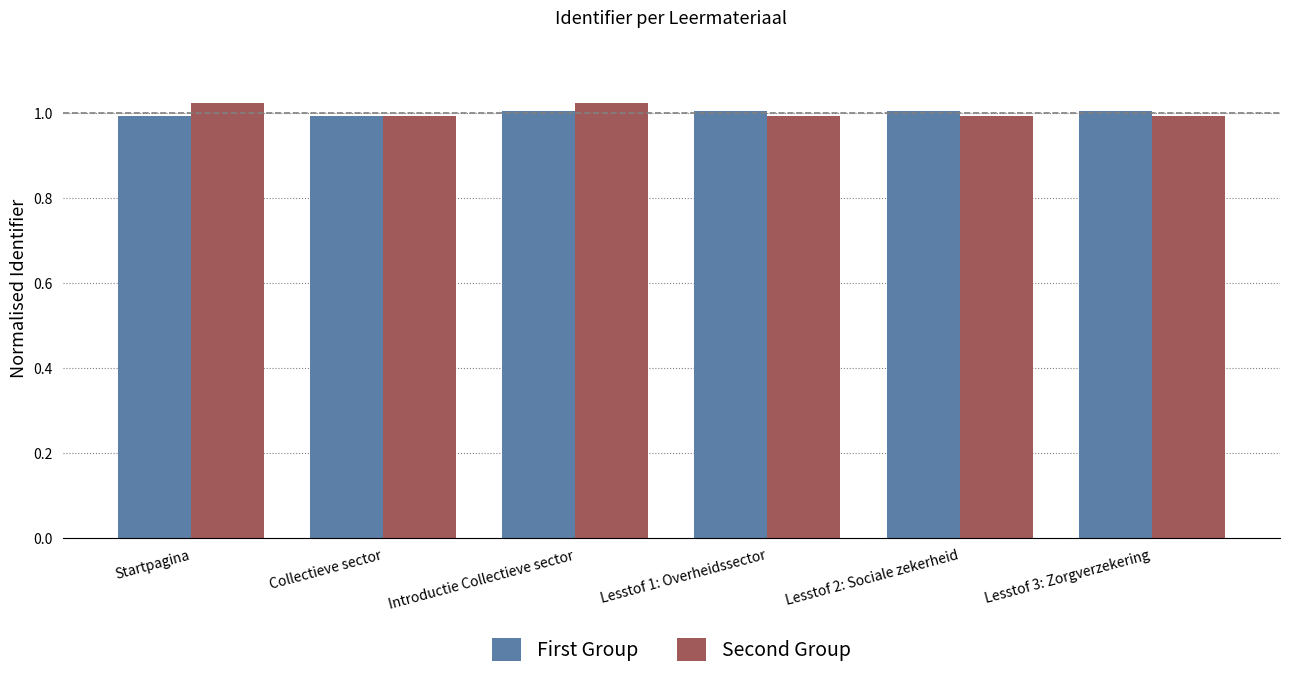

What position from the right is Startpagina?

6